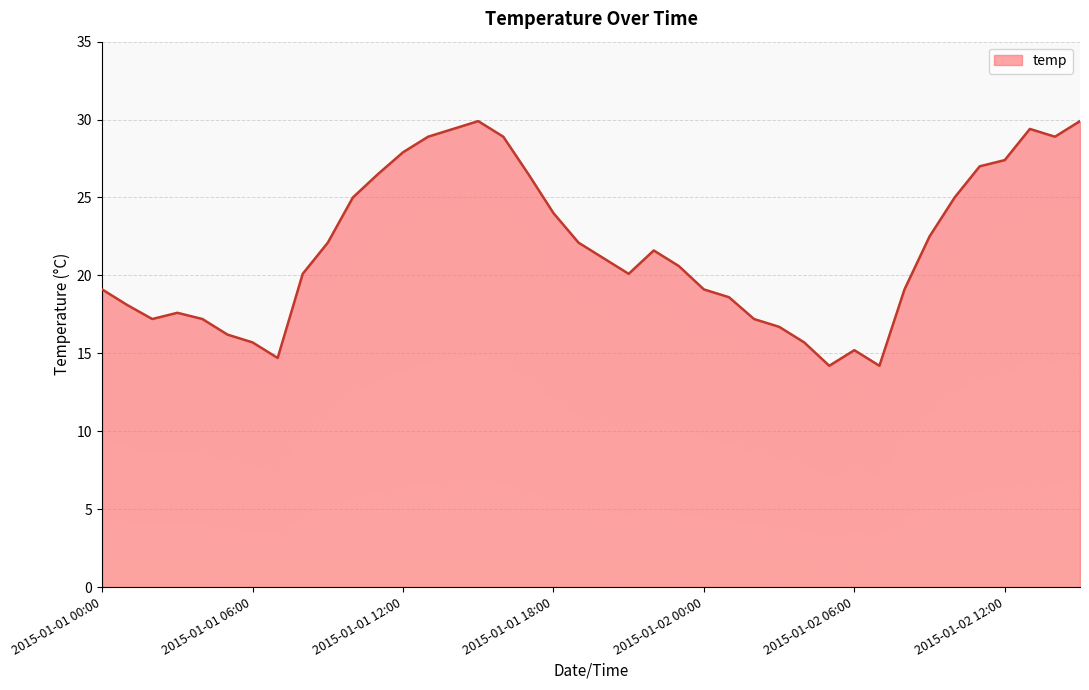

At which label does the data first exceed 21?

2015-01-01 09:00